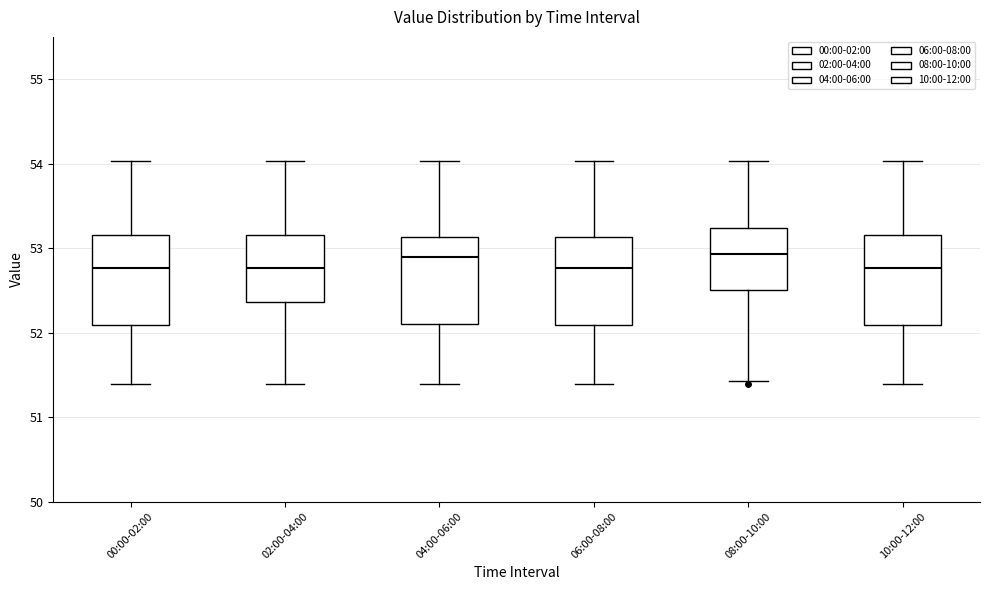

Reading left to right, transcribe this box plot: for each box, give where its median line is, the range the box spans, and where its two whiskers end, as read against the y-axis. The values are not printed on the chart, so give them approximately, as read against the axis.

00:00-02:00: median 52.8, box 52.1 to 53.2, whiskers 51.4 to 54.0
02:00-04:00: median 52.8, box 52.4 to 53.2, whiskers 51.4 to 54.0
04:00-06:00: median 52.9, box 52.1 to 53.1, whiskers 51.4 to 54.0
06:00-08:00: median 52.8, box 52.1 to 53.1, whiskers 51.4 to 54.0
08:00-10:00: median 52.9, box 52.5 to 53.2, whiskers 51.4 to 54.0
10:00-12:00: median 52.8, box 52.1 to 53.2, whiskers 51.4 to 54.0